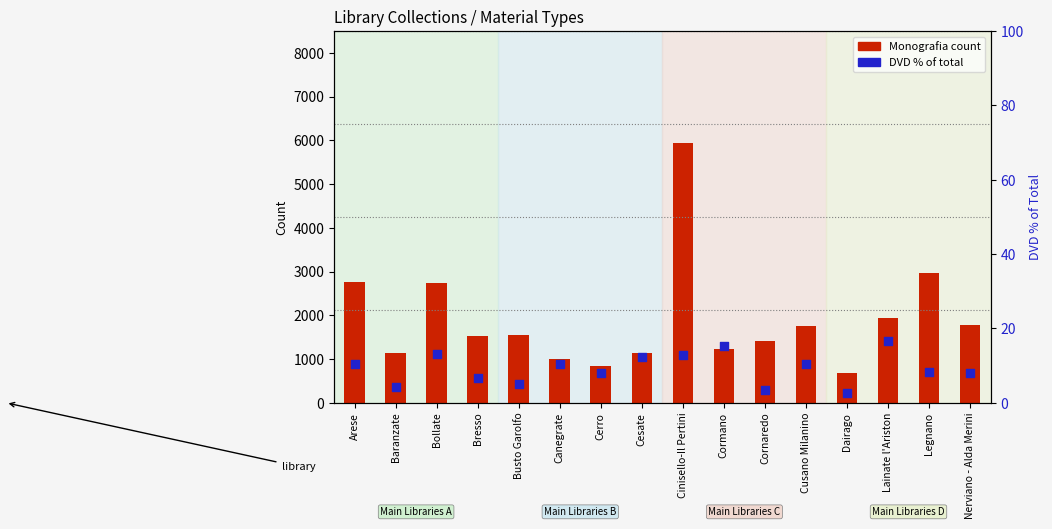

At which category is the sum across all series the highest?

Cinisello-Il Pertini